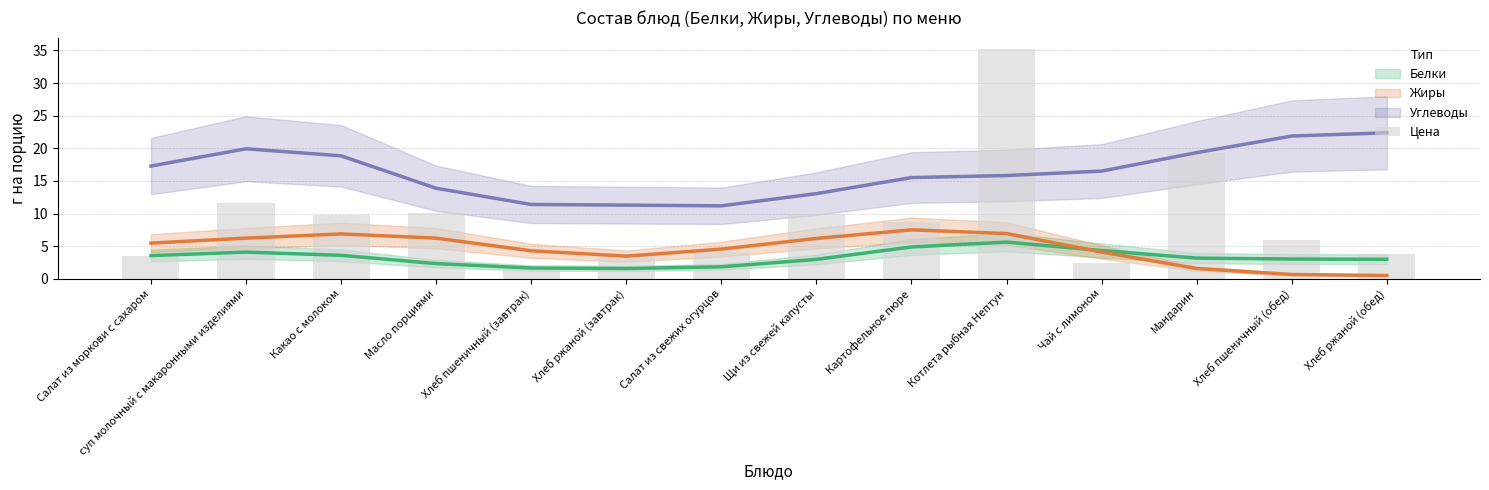

Which has a higher value, Хлеб пшеничный (обед) or Салат из свежих огурцов?

Хлеб пшеничный (обед)